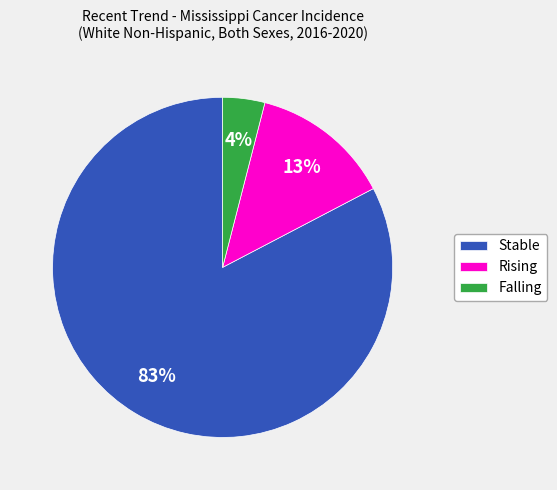

Do Falling and Stable together represent more than half of the pie?

Yes